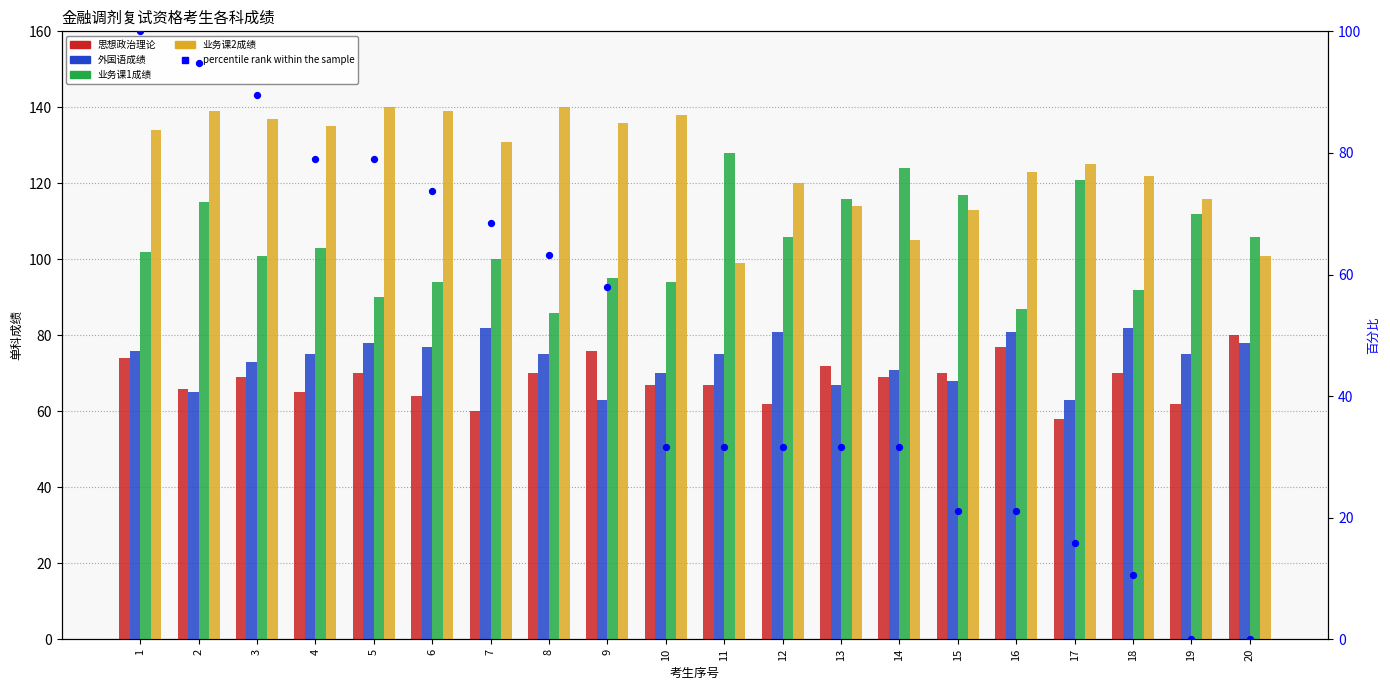

Which series contains the highest Y value?

业务课2成绩